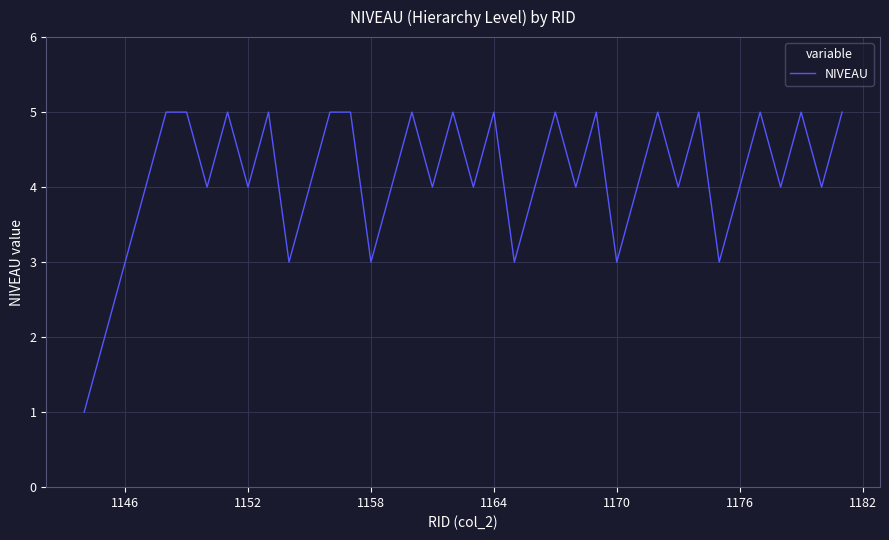

What is the greatest value displayed?

5